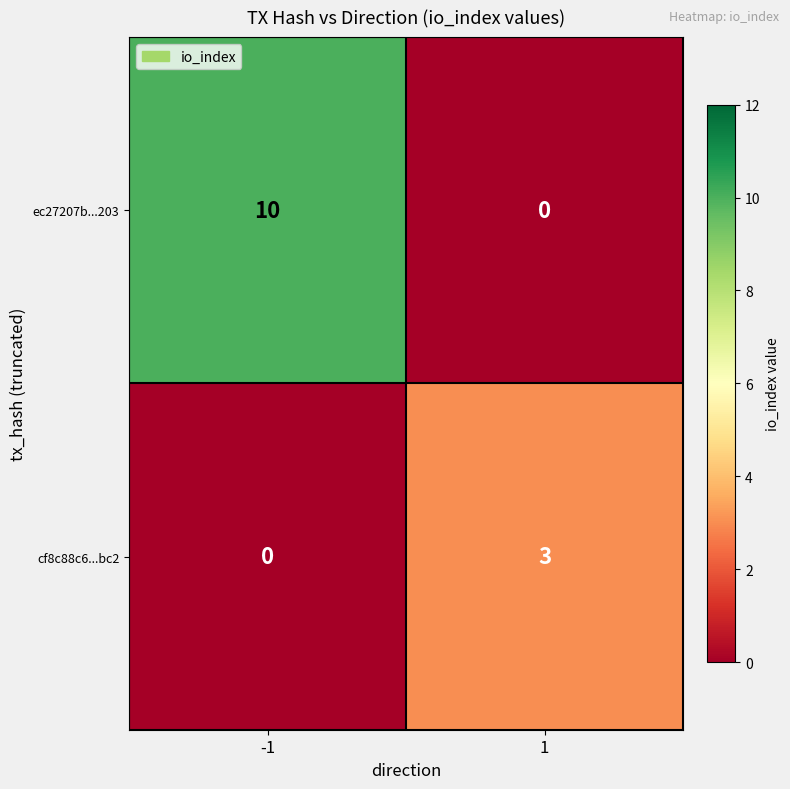

What is the maximum value shown in the chart?

10